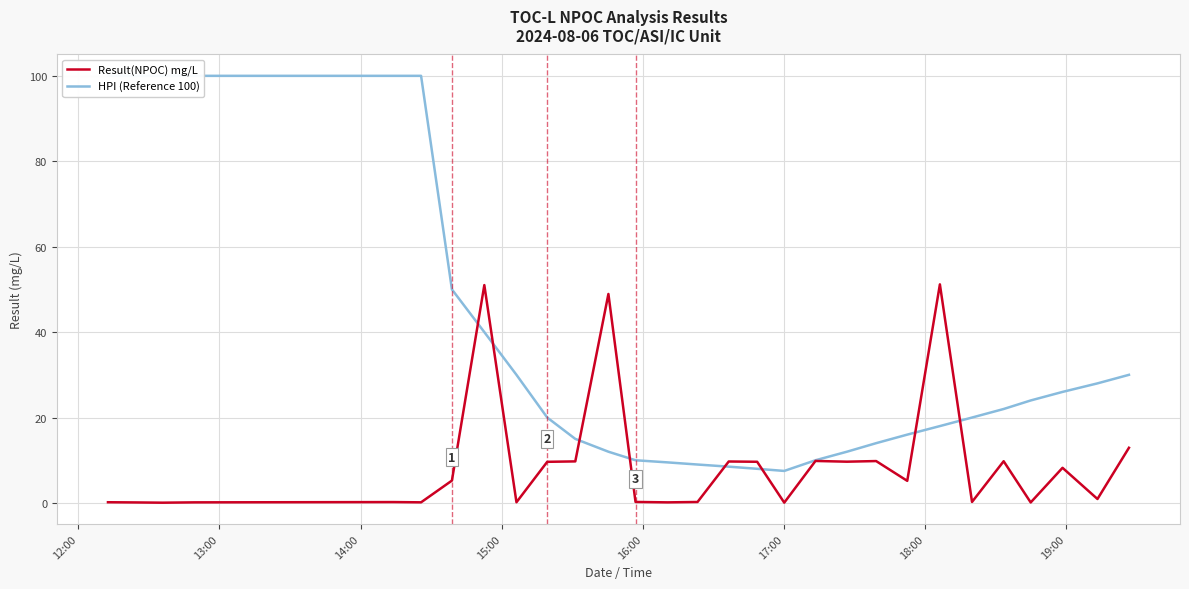

What is the difference between the maximum and minimum values in the Result(NPOC) mg/L series?

51.1